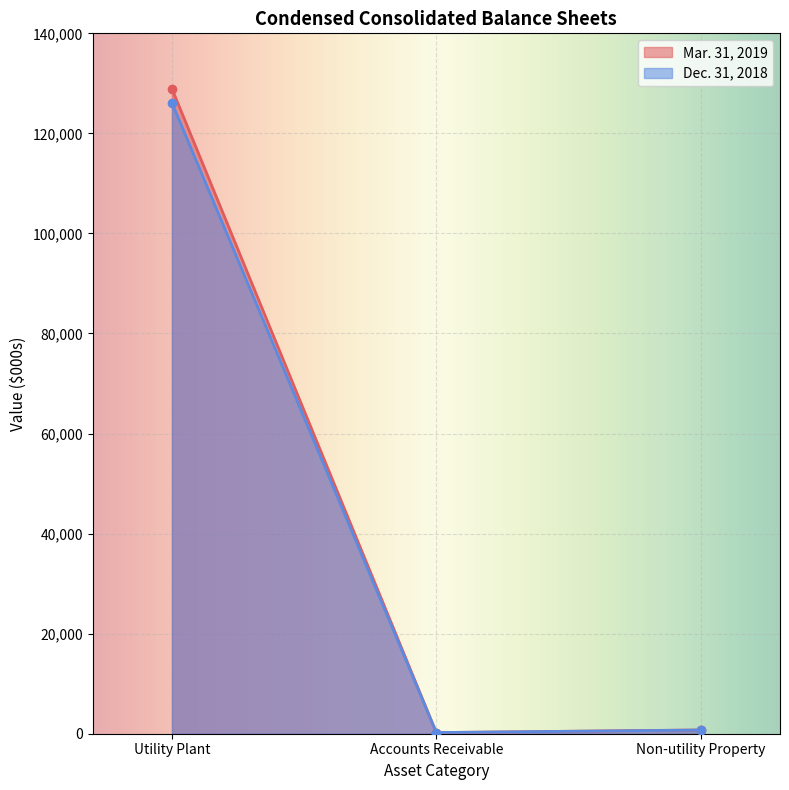

At how many categories does at least one series exceed 56879?

1